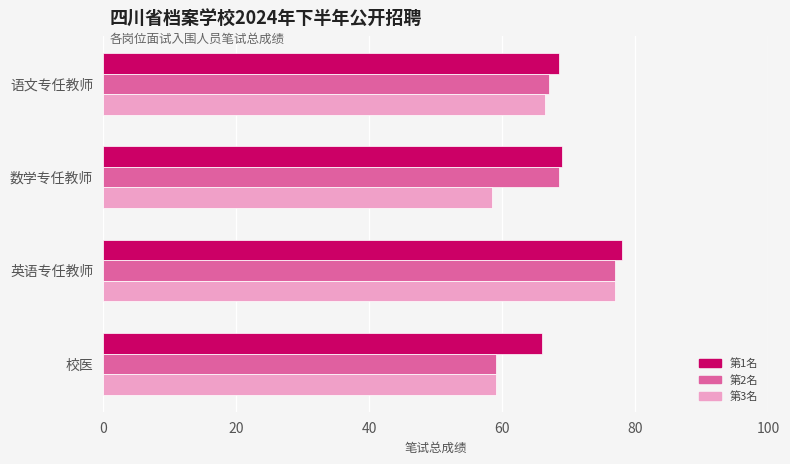

What is the total value across all series at 数学专任教师?

196.0